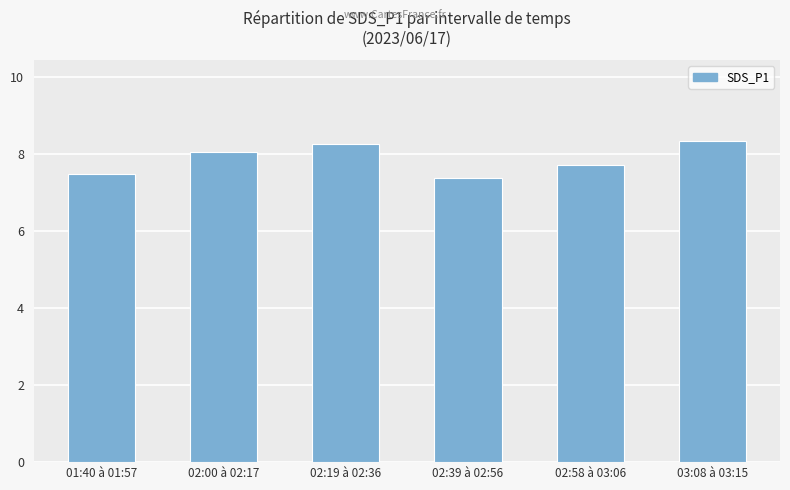

What is the value of the 4th bar from the left?

7.4